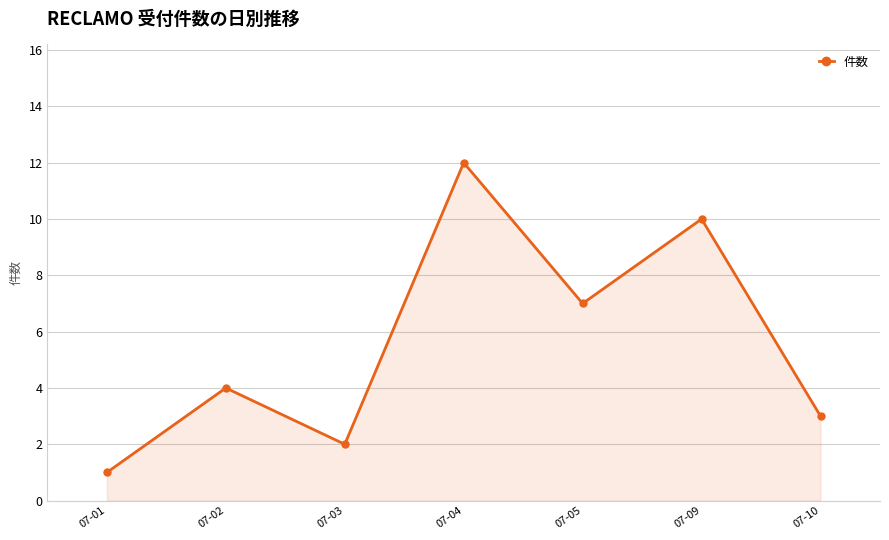

What is the minimum value shown in the chart?

1